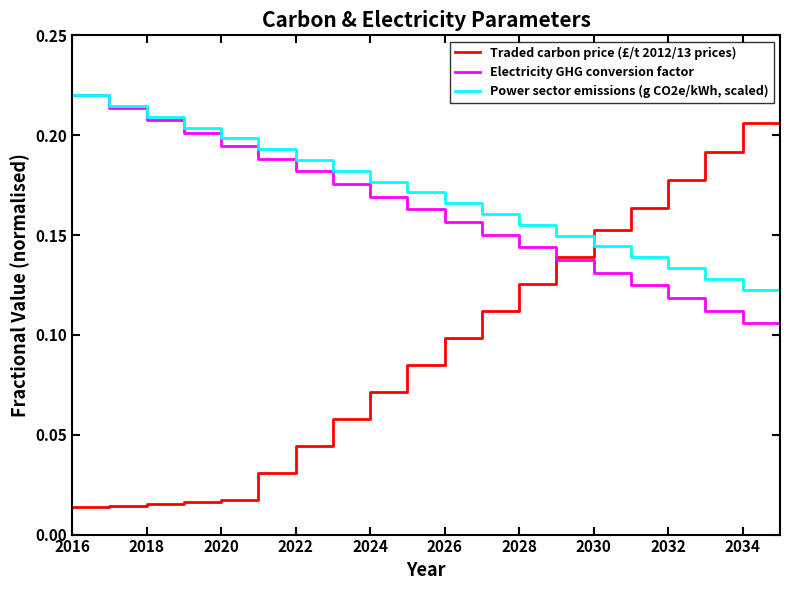

What is the sum of all Power sector emissions (g CO2e/kWh, scaled) values?

3.4